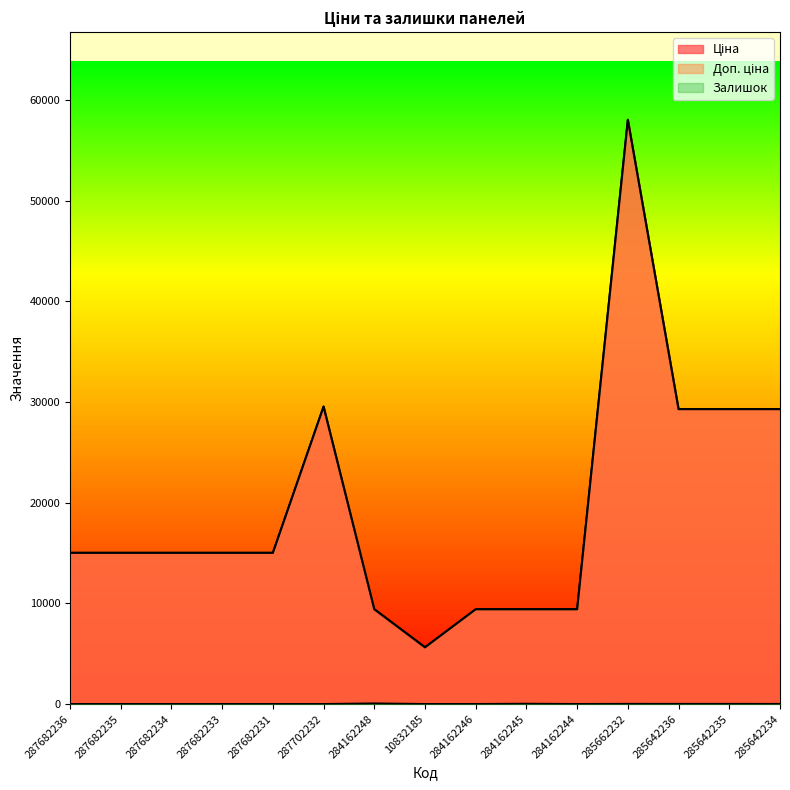

Between 285642236 and 10832185, which is larger?

285642236